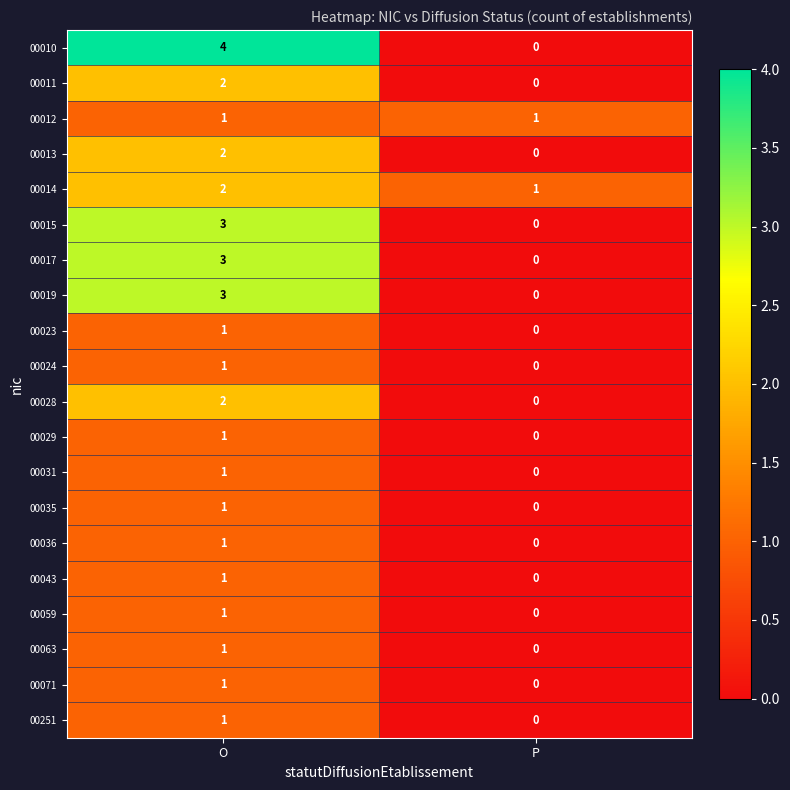

Which series has the largest total across all categories?

00010